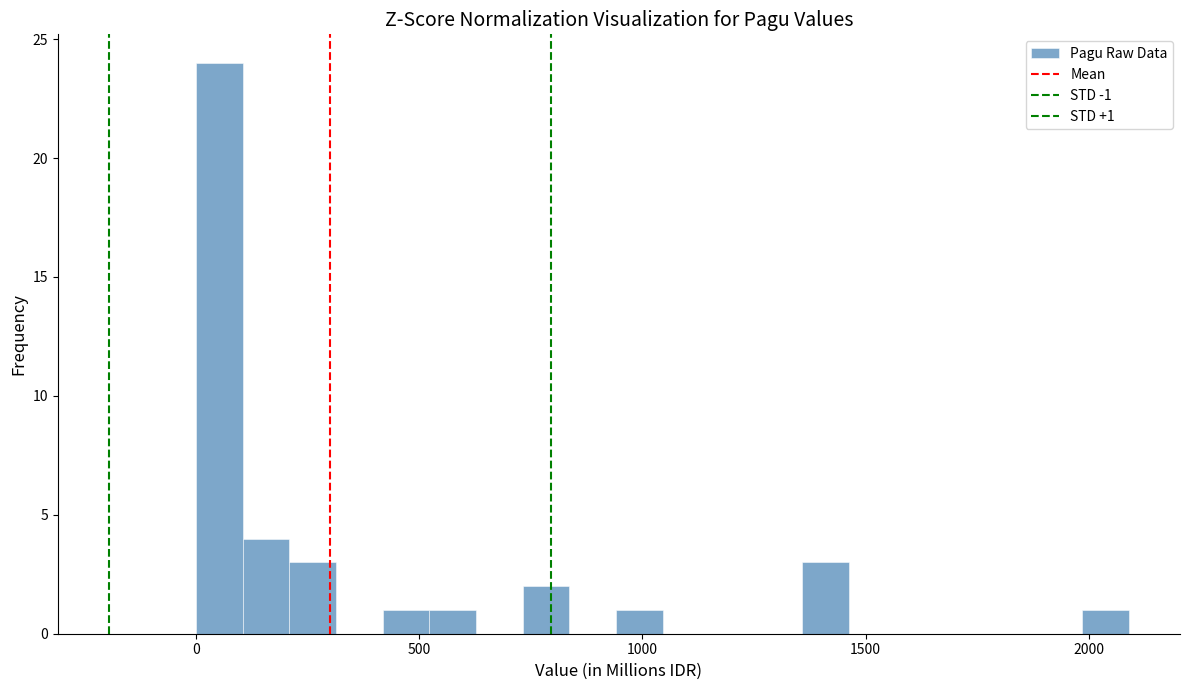

Around what value on the x-axis is the tallest bar? Give the approximate position of its centre, as read against the axis.

50